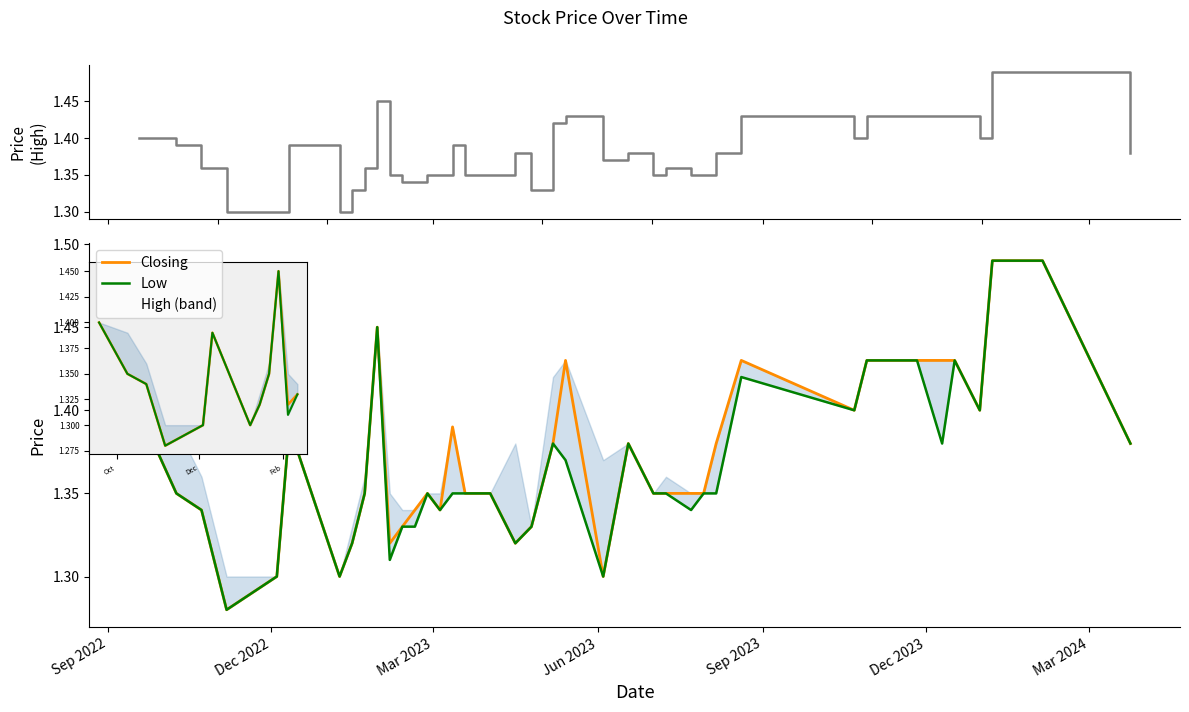

Reading left to right, transcribe all the data shown in this chart.

High: Sep 2022=1.4	Dec 2022=1.4	Mar 2023=1.4	Jun 2023=1.3	Sep 2023=1.3	Dec 2023=1.4	Mar 2024=1.3	7=1.3	8=1.4	9=1.4	10=1.4	11=1.3	12=1.3	13=1.4	14=1.4	15=1.4	16=1.4	17=1.4	18=1.4	19=1.3	20=1.4	21=1.4	22=1.4	23=1.4	24=1.4	25=1.4	26=1.4	27=1.4	28=1.4	29=1.4	30=1.4	31=1.4	32=1.4	33=1.4	34=1.4	35=1.4	36=1.5	37=1.5	38=1.5	39=1.4
Closing: Sep 2022=1.4	Dec 2022=1.4	Mar 2023=1.3	Jun 2023=1.3	Sep 2023=1.3	Dec 2023=1.4	Mar 2024=1.3	7=1.3	8=1.4	9=1.4	10=1.3	11=1.3	12=1.3	13=1.4	14=1.3	15=1.4	16=1.4	17=1.4	18=1.3	19=1.3	20=1.4	21=1.4	22=1.3	23=1.4	24=1.4	25=1.4	26=1.4	27=1.4	28=1.4	29=1.4	30=1.4	31=1.4	32=1.4	33=1.4	34=1.4	35=1.4	36=1.5	37=1.5	38=1.5	39=1.4
Low: Sep 2022=1.4	Dec 2022=1.4	Mar 2023=1.3	Jun 2023=1.3	Sep 2023=1.3	Dec 2023=1.4	Mar 2024=1.3	7=1.3	8=1.4	9=1.4	10=1.3	11=1.3	12=1.3	13=1.4	14=1.3	15=1.4	16=1.4	17=1.4	18=1.3	19=1.3	20=1.4	21=1.4	22=1.3	23=1.4	24=1.4	25=1.4	26=1.3	27=1.4	28=1.4	29=1.4	30=1.4	31=1.4	32=1.4	33=1.4	34=1.4	35=1.4	36=1.5	37=1.5	38=1.5	39=1.4
High (band): Sep 2022=1.4	Dec 2022=1.4	Mar 2023=1.4	Jun 2023=1.3	Sep 2023=1.3	Dec 2023=1.4	Mar 2024=1.3	7=1.3	8=1.4	9=1.4	10=1.4	11=1.3	12=1.3	13=1.4	14=1.4	15=1.4	16=1.4	17=1.4	18=1.4	19=1.3	20=1.4	21=1.4	22=1.4	23=1.4	24=1.4	25=1.4	26=1.4	27=1.4	28=1.4	29=1.4	30=1.4	31=1.4	32=1.4	33=1.4	34=1.4	35=1.4	36=1.5	37=1.5	38=1.5	39=1.4